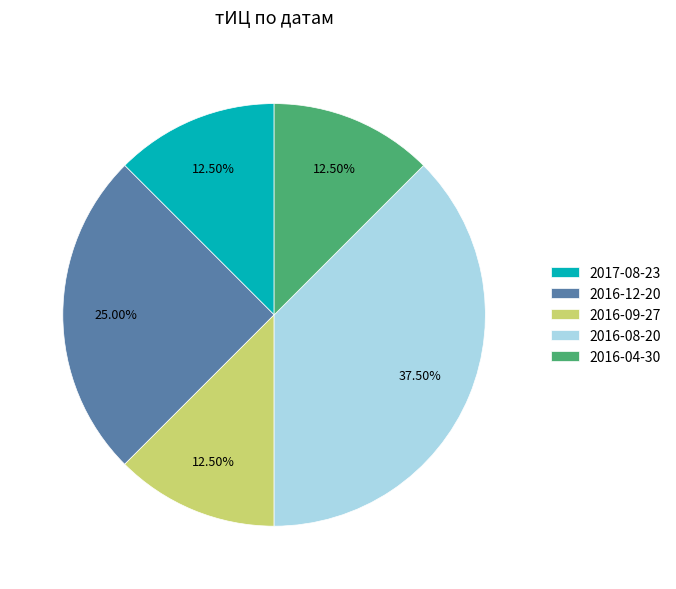

Is there any slice that represents more than half of the pie?

No